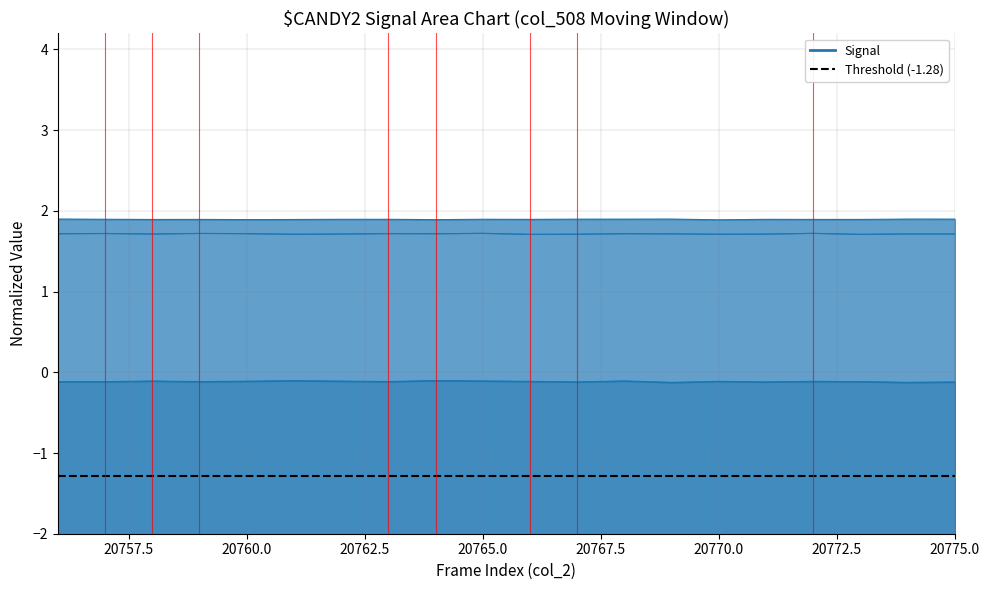

What is the value of the col_505 point at the 12th from the left?

1.7